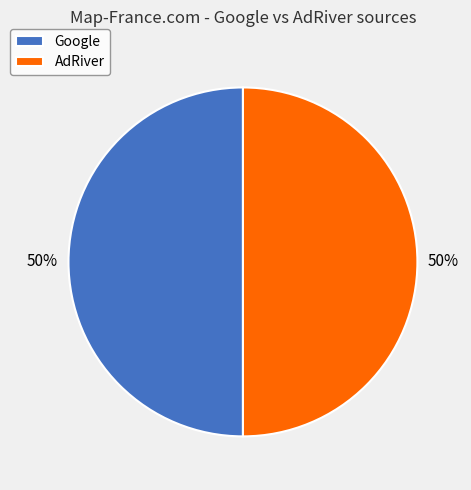

Do AdRiver and Google together represent more than half of the pie?

Yes